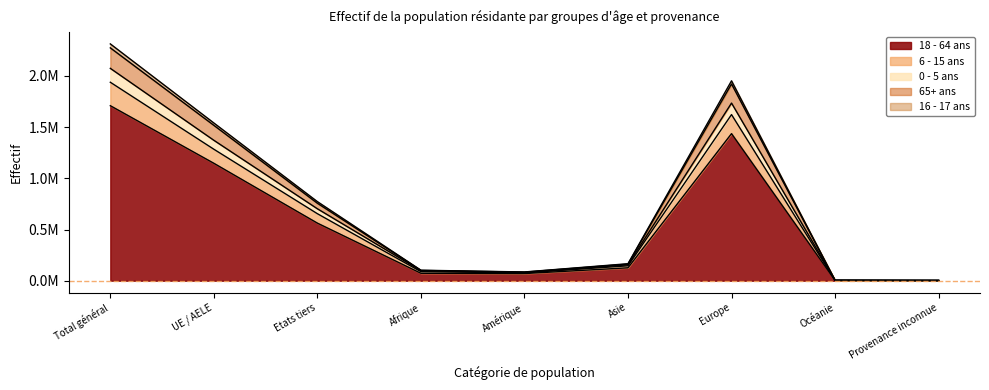

Reading right to left, list all the values displayed in this chart.

18 - 64 ans Total: 1636	2949	1436273	126048	69708	72559	562403	1146770	1709173
6 - 15 ans Total: 2397	3523	1734805	155649	79744	97772	702556	1371334	2073890
0 - 5 ans Total: 2112	3370	1622325	145498	76729	88137	654323	1283848	1938171
65+ ans Total: 2482	3771	1921454	162130	83905	100353	756634	1517461	2274095
16 - 17 ans Total: 2566	3849	1952339	165994	85422	102542	772360	1540352	2312712